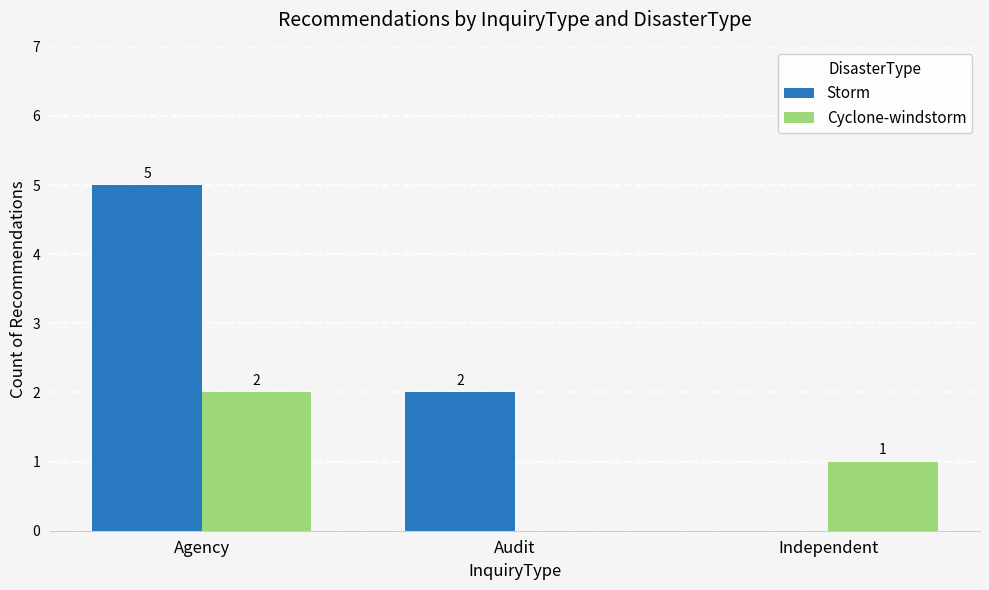

Reading right to left, transcribe all the data shown in this chart.

Storm: Independent=0	Audit=2	Agency=5
Cyclone-windstorm: Independent=1	Audit=0	Agency=2